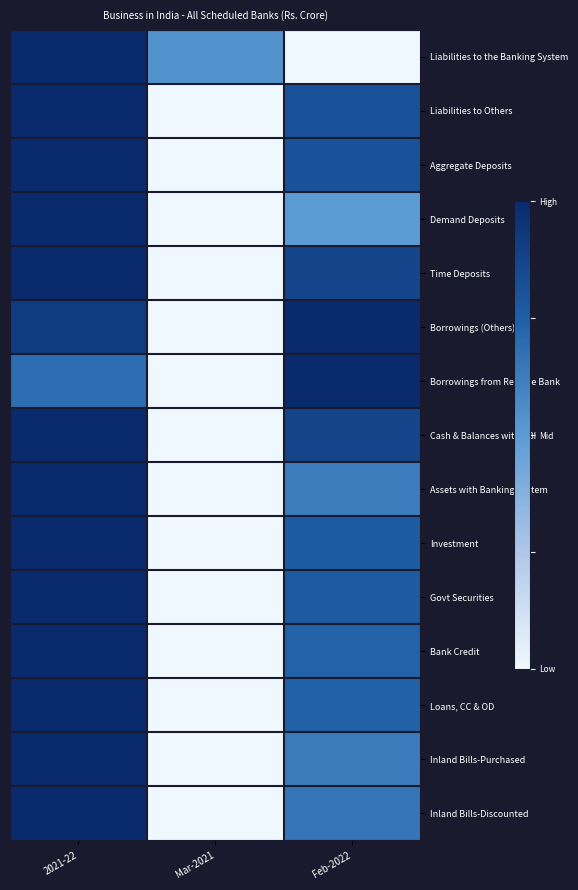

What is the difference between the highest and lowest values at Mar-2021?

0.5